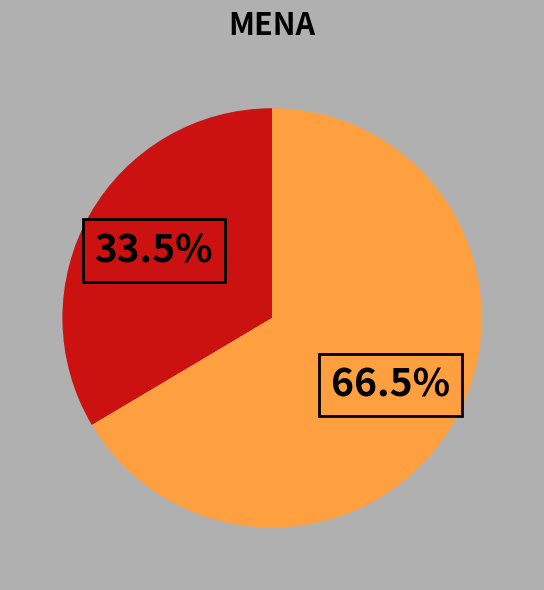

Does any single category account for the majority?

Yes